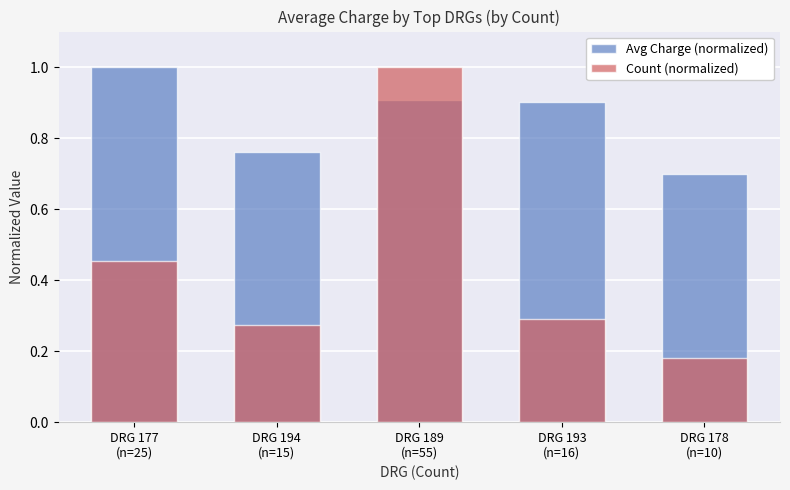

What is the difference between the Avg Charge (normalized) values at DRG 178
(n=10) and DRG 193
(n=16)?

0.2